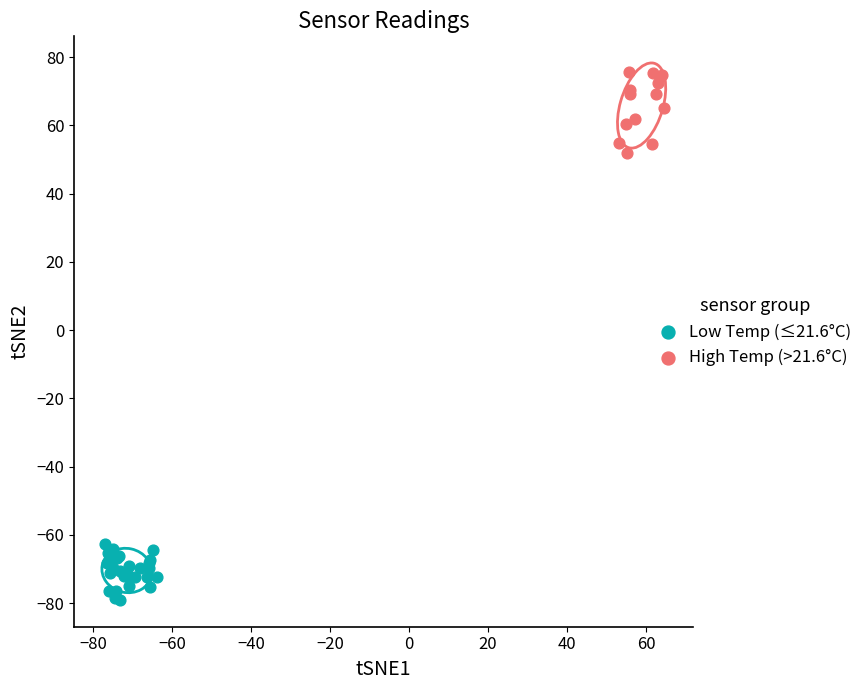

Which series contains the highest Y value?

High Temp (>21.6°C)